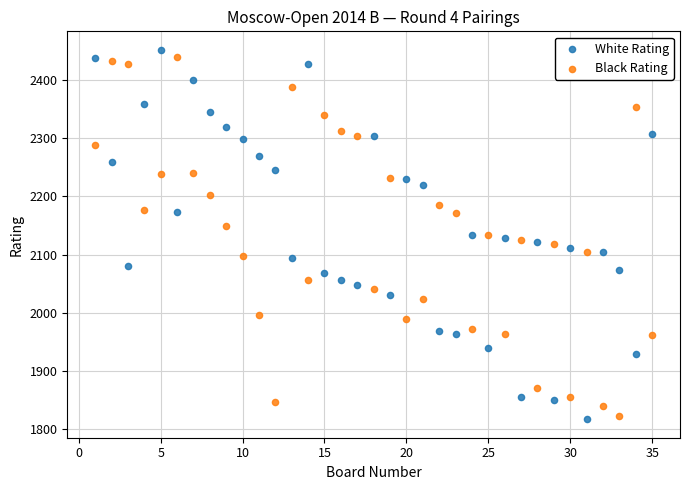

Which series has the largest Y range (max minus min)?

White Rating